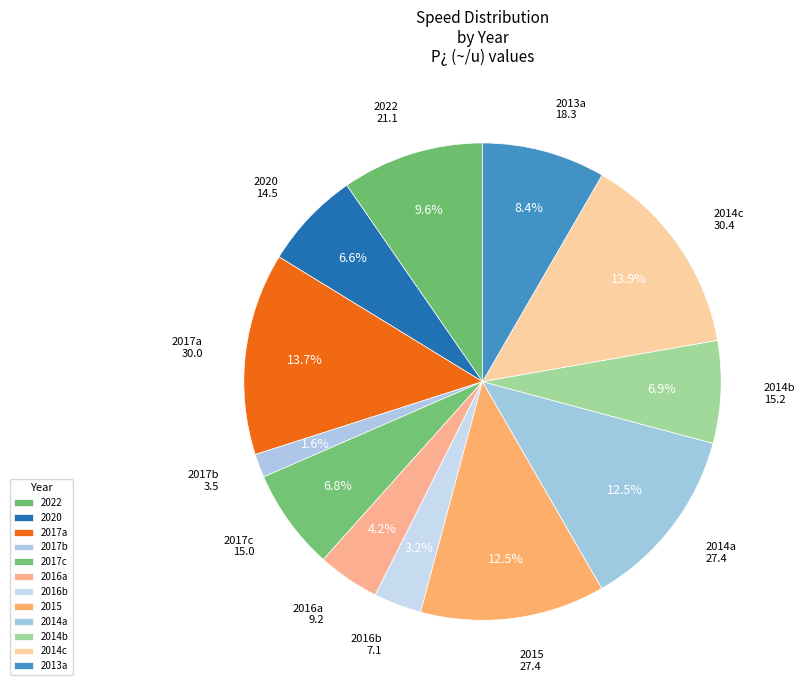

Which has a higher value, 2017a or 2020?

2017a